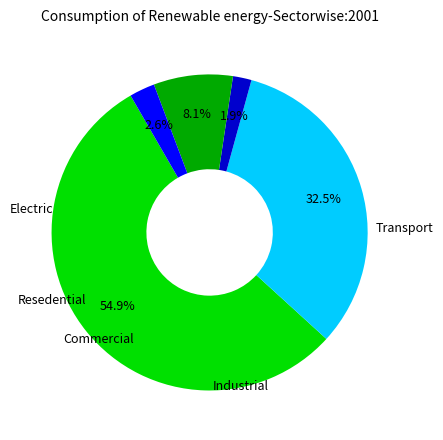

Does any single category account for the majority?

Yes